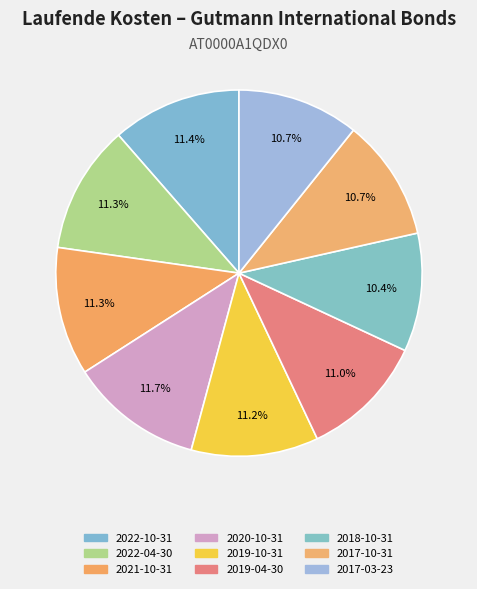

To the nearest percent, what portion does 2017-03-23 represent?

11%